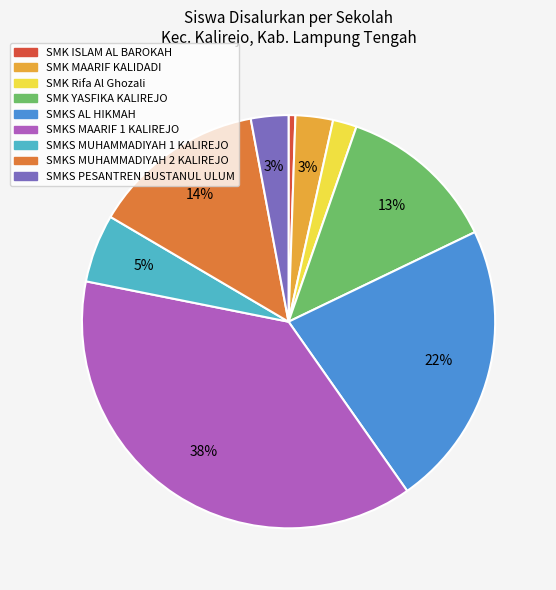

How many slices are in this pie chart?

9